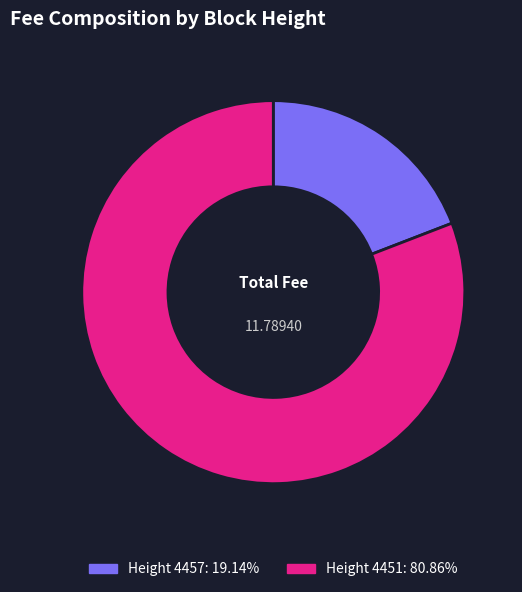

Does Height 4457: 19.14% account for over 50% of the chart?

No